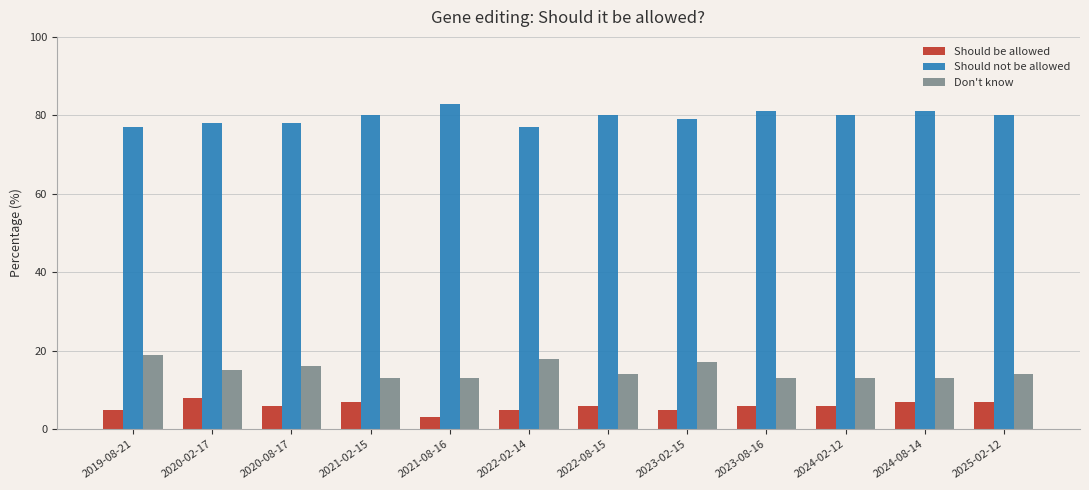

Reading left to right, transcribe all the data shown in this chart.

Should be allowed: 0.1	0.1	0.1	0.1	0.0	0.1	0.1	0.1	0.1	0.1	0.1	0.1
Should not be allowed: 0.8	0.8	0.8	0.8	0.8	0.8	0.8	0.8	0.8	0.8	0.8	0.8
Don't know: 0.2	0.1	0.2	0.1	0.1	0.2	0.1	0.2	0.1	0.1	0.1	0.1